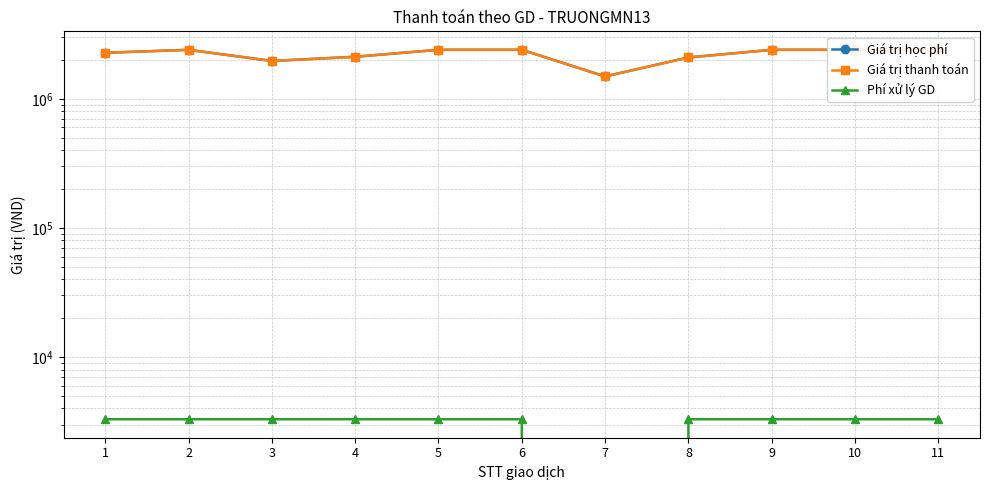

True or false: Giá trị thanh toán and Giá trị học phí cross at least once.

False